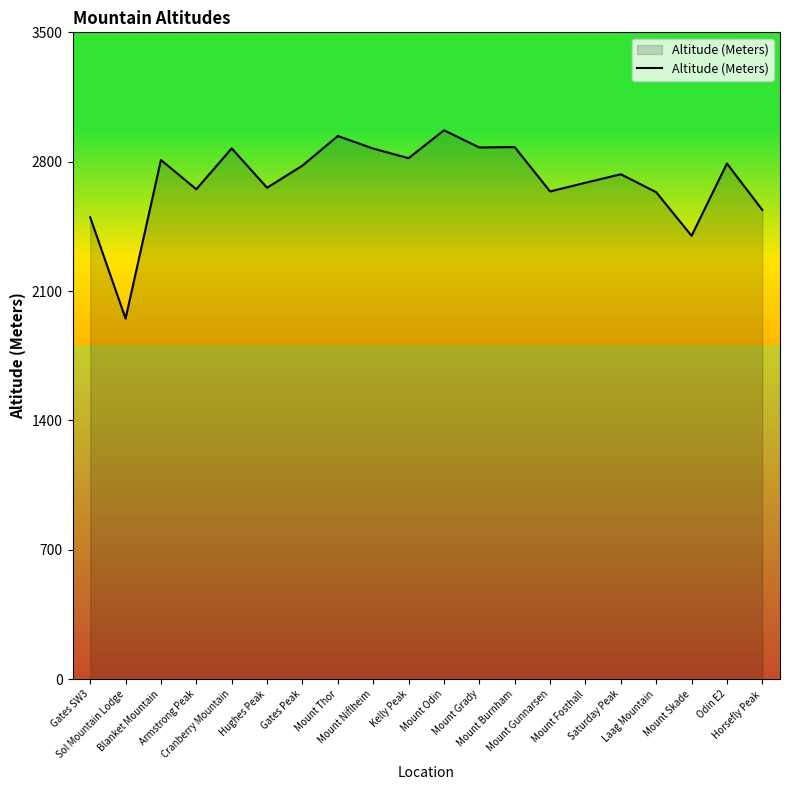

Is it true that the value at Laag Mountain is 4457?

False